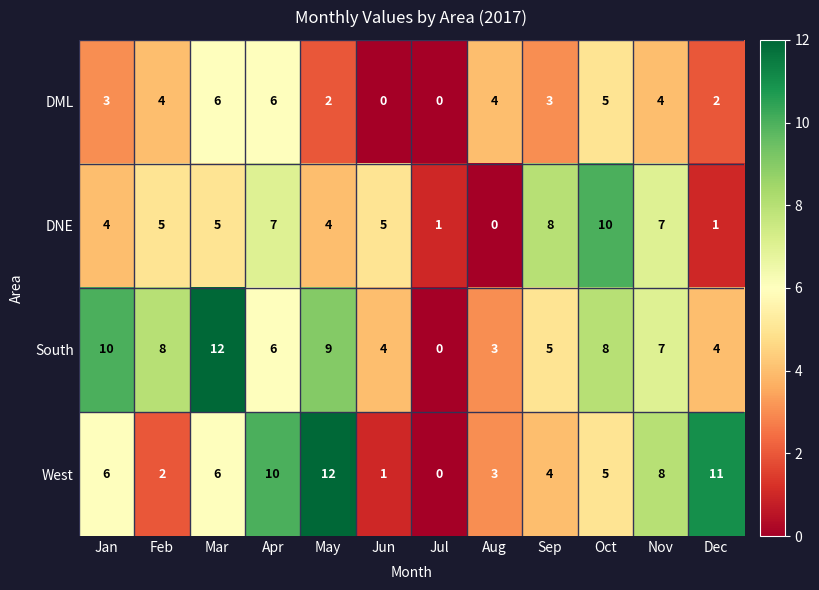

What is the difference between the South values at Sep and Jan?

5